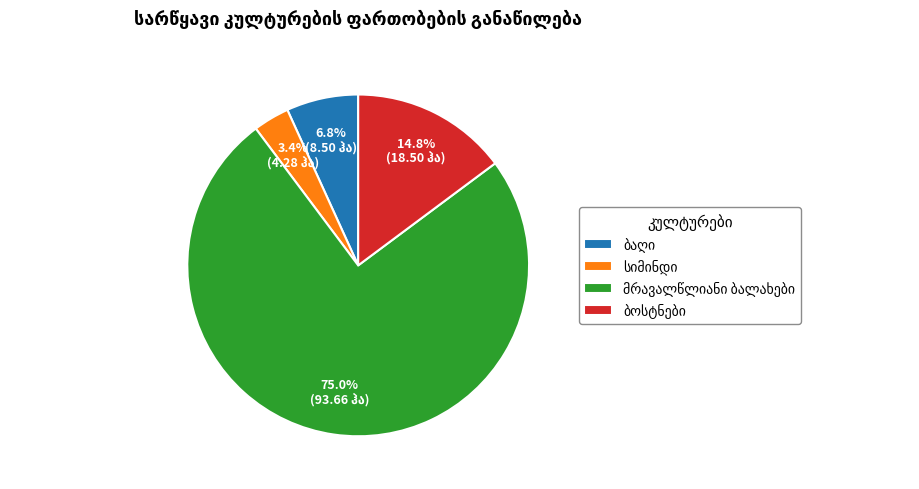

Is there any slice that represents more than half of the pie?

Yes